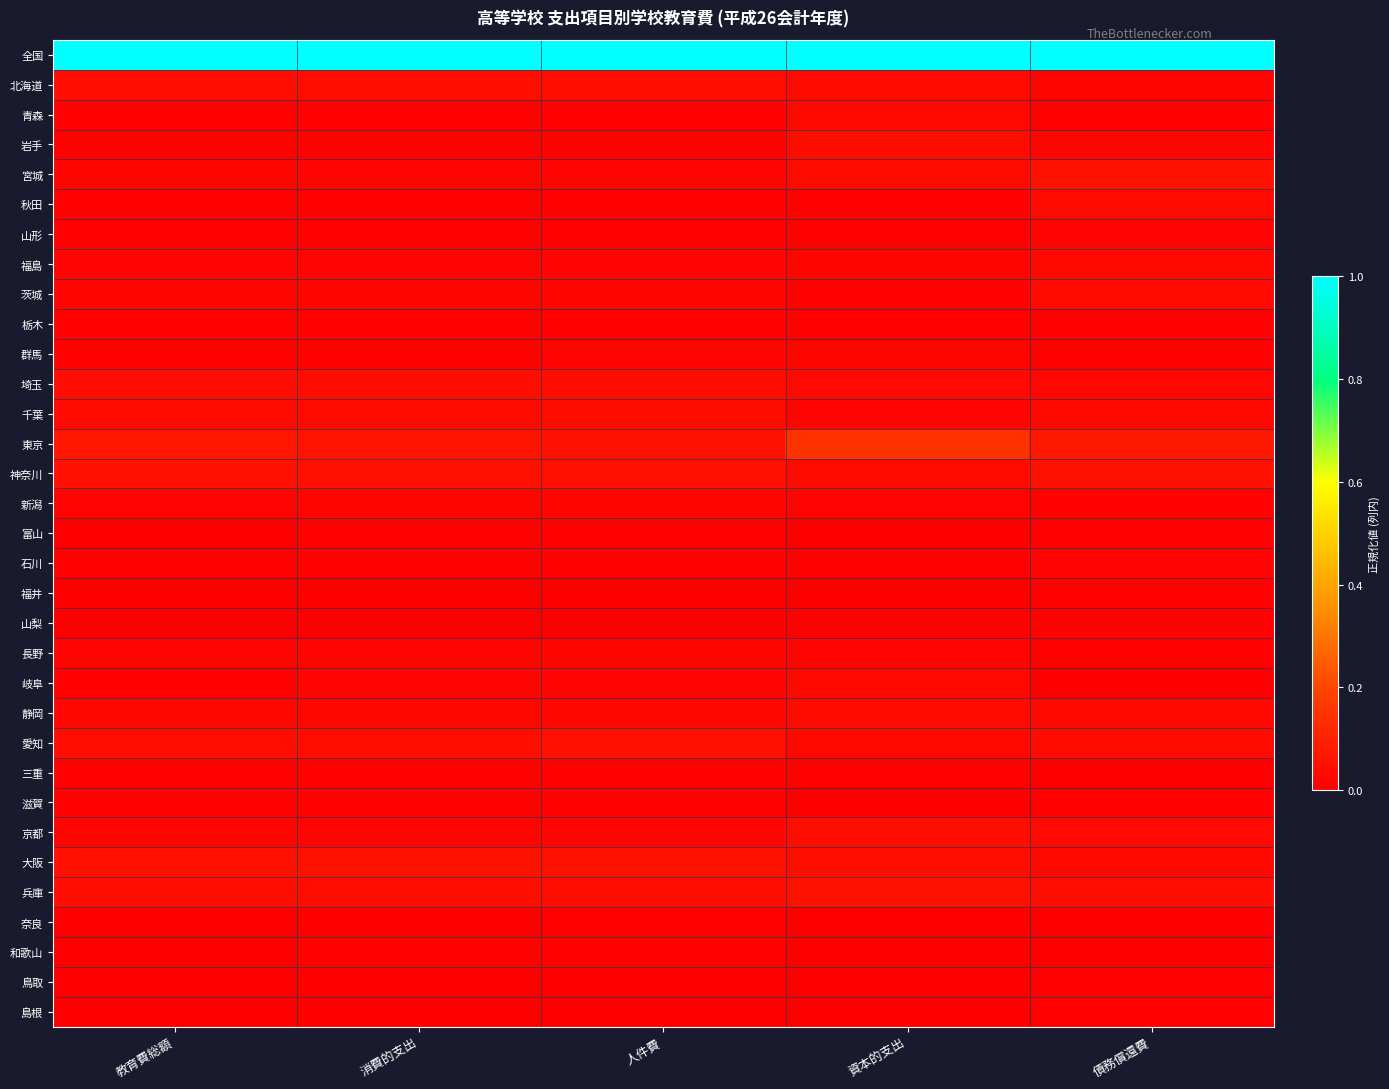

Which series has the largest total across all categories?

全国